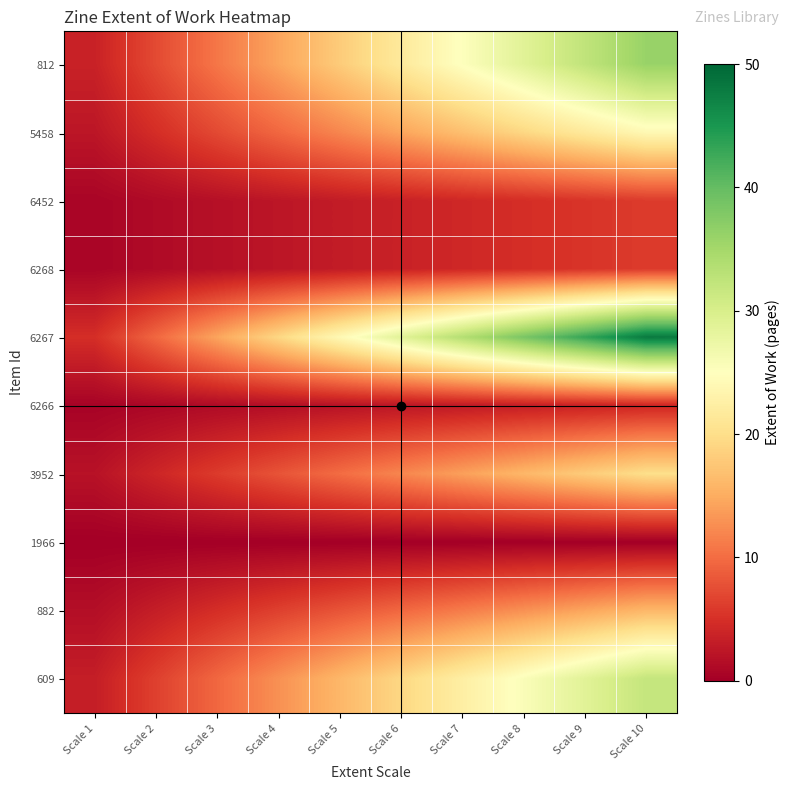

Which category has the lowest value across all series?

Scale 1